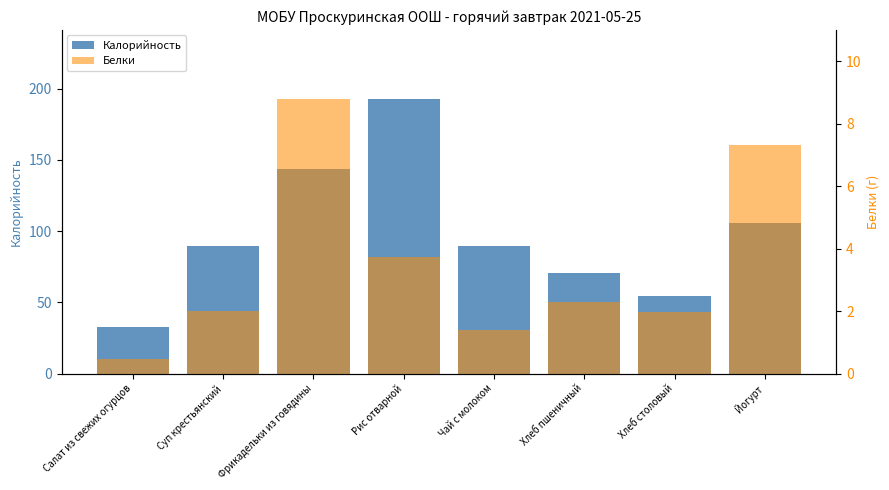

What is the sum of the Калорийность values at Фрикадельки из говядины and Салат из свежих огурцов?

177.0